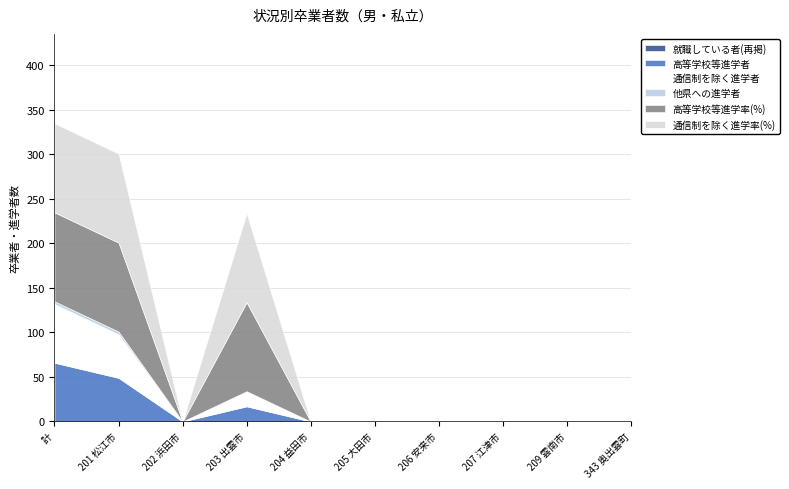

At how many categories does at least one series exceed 92?

3